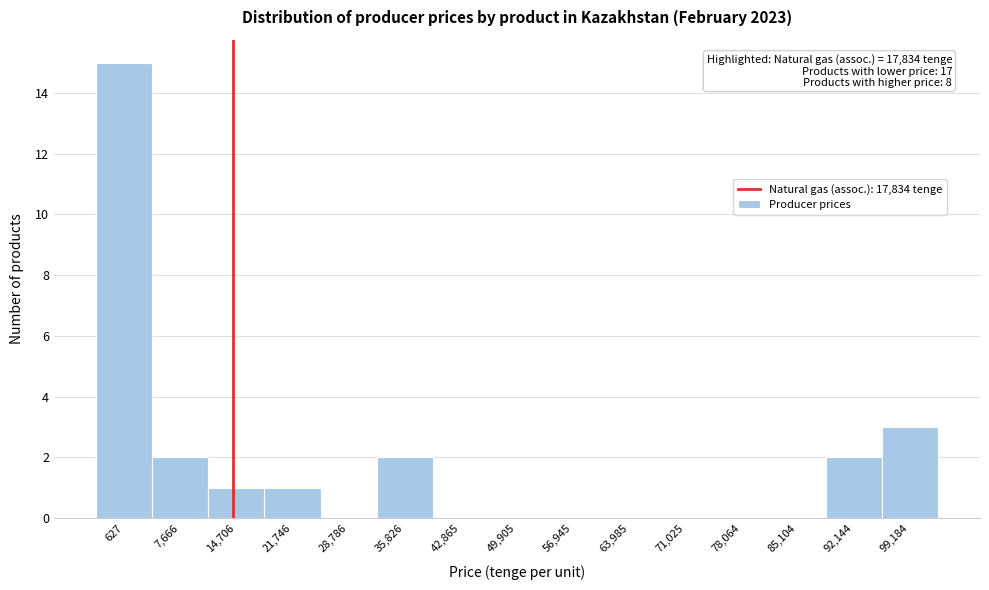

Reading left to right, what are all the values shown in this chart?

627=15	7,666=2	14,706=1	21,746=1	28,786=0	35,826=2	42,865=0	49,905=0	56,945=0	63,985=0	71,025=0	78,064=0	85,104=0	92,144=2	99,184=3